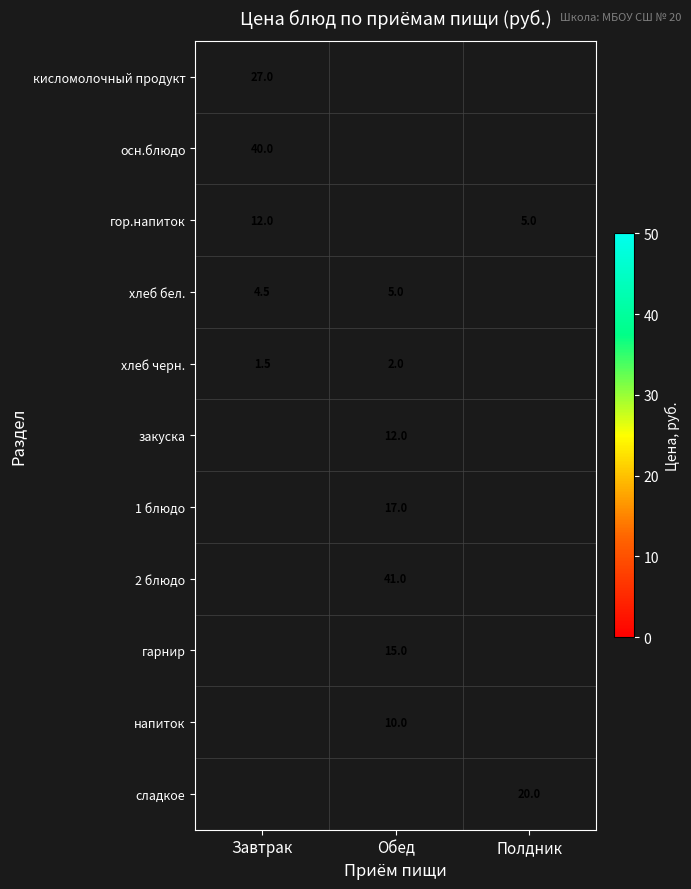

True or false: осн.блюдо has a value of 60.3 at Завтрак.

False